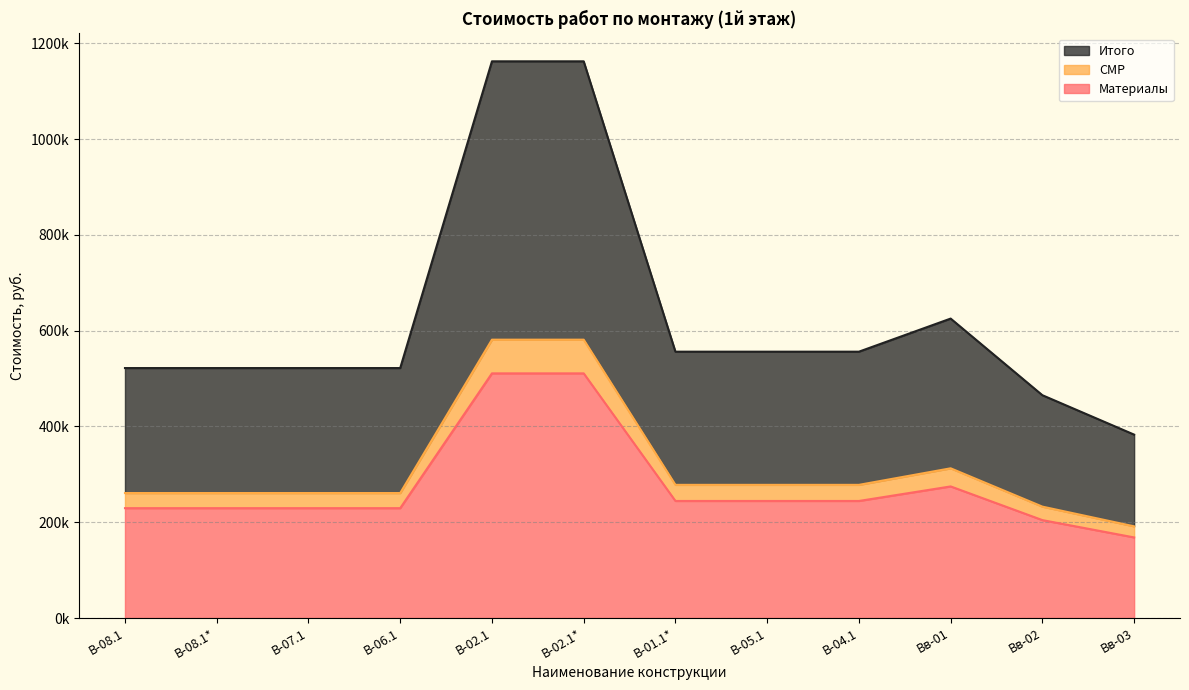

What are all the series names shown in the legend?

Итого, СМР, Материалы